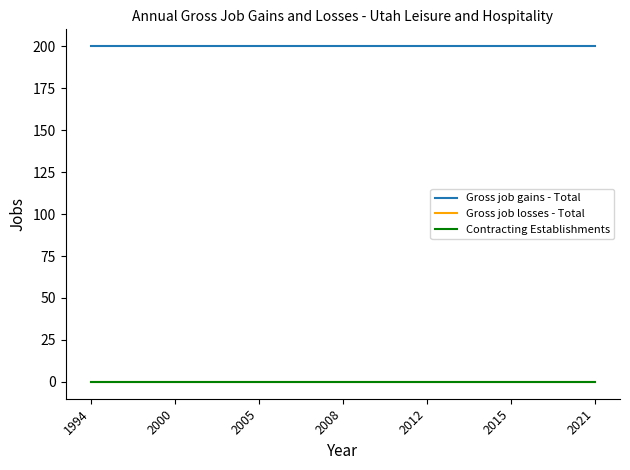

Which category has the lowest value in the Contracting Establishments series?

1994